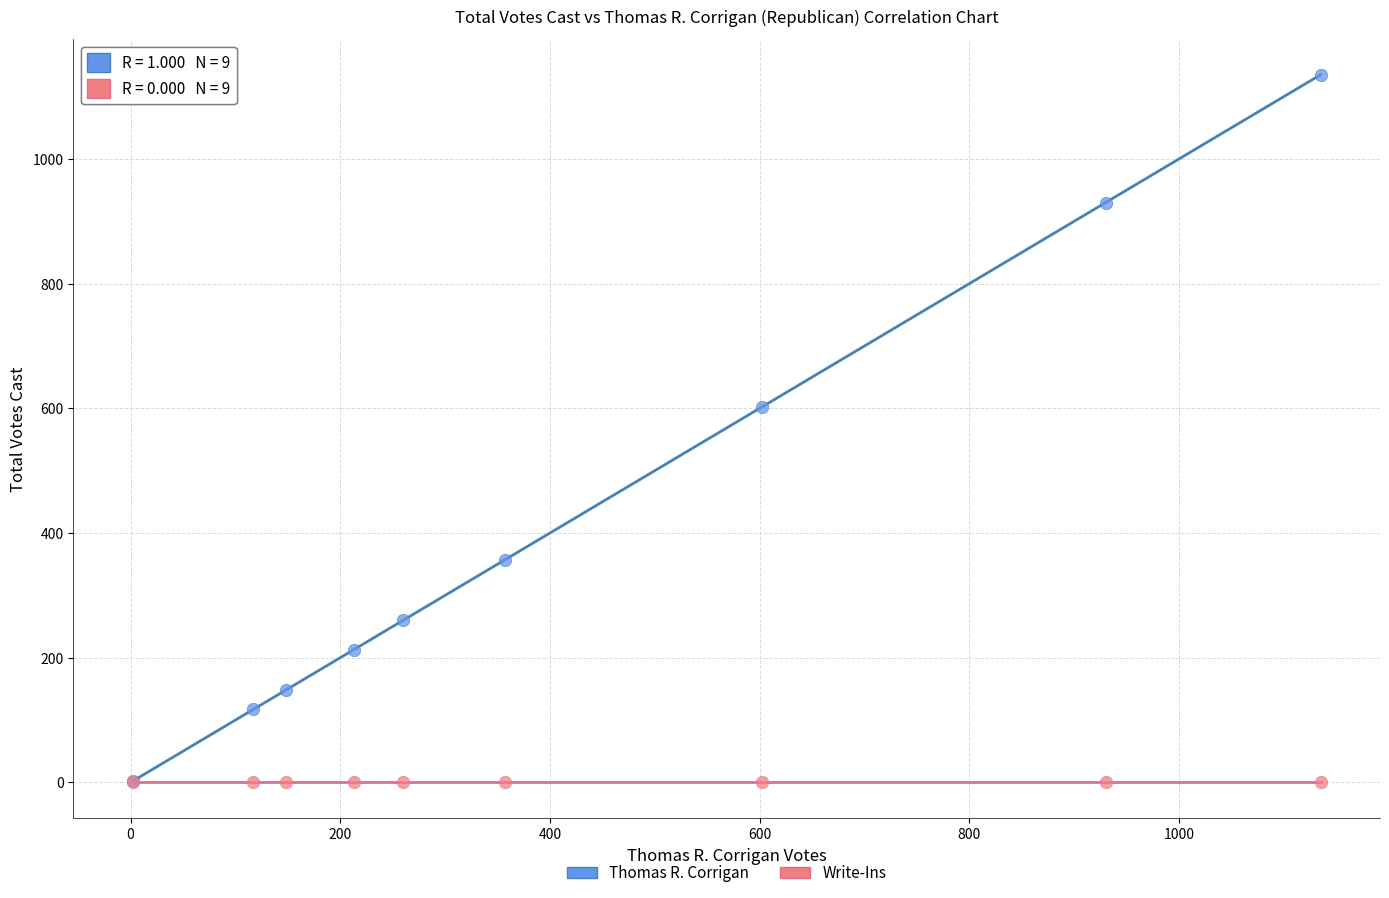

In the Thomas R. Corrigan series, what Y value is closest to 568?

602